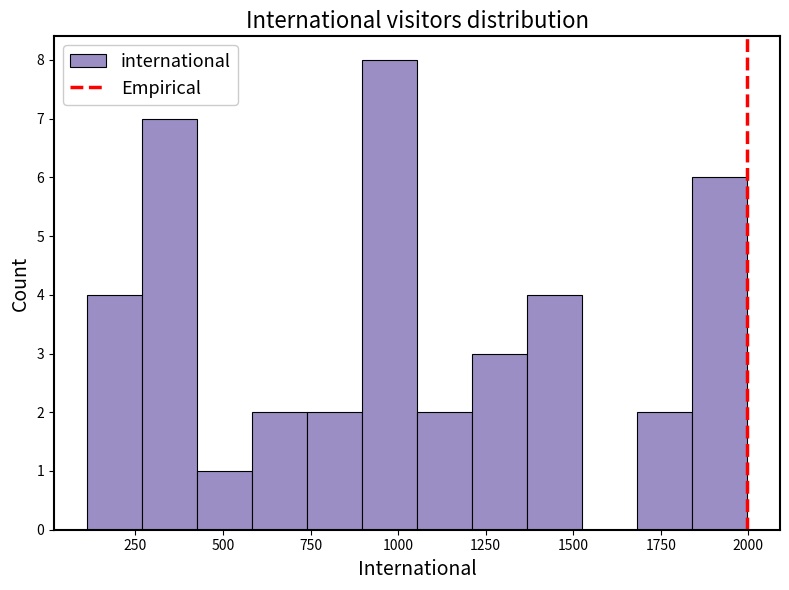

Around what value on the x-axis is the tallest bar? Give the approximate position of its centre, as read against the axis.

1000